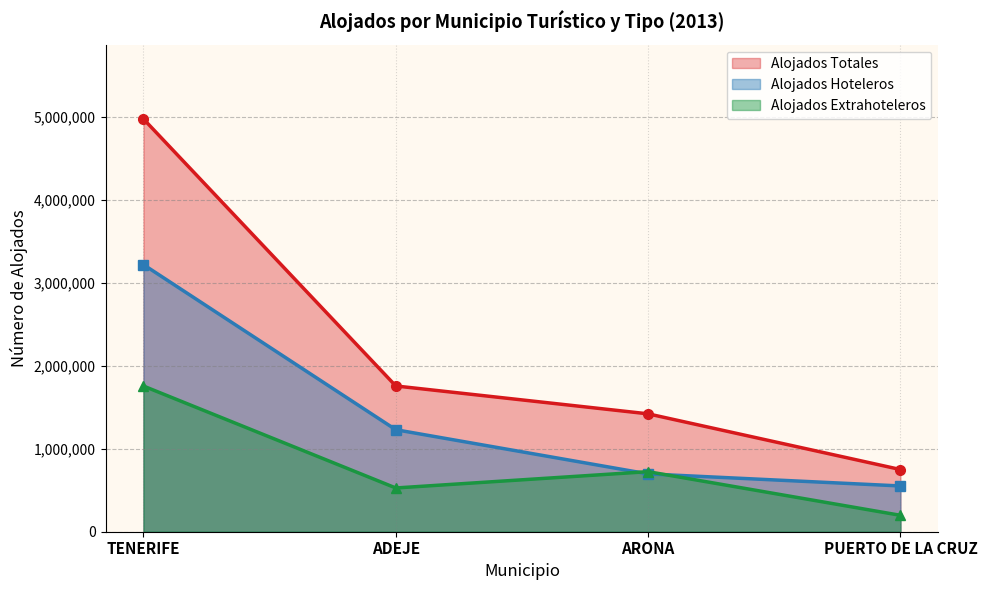

How many categories are shown in the chart?

4